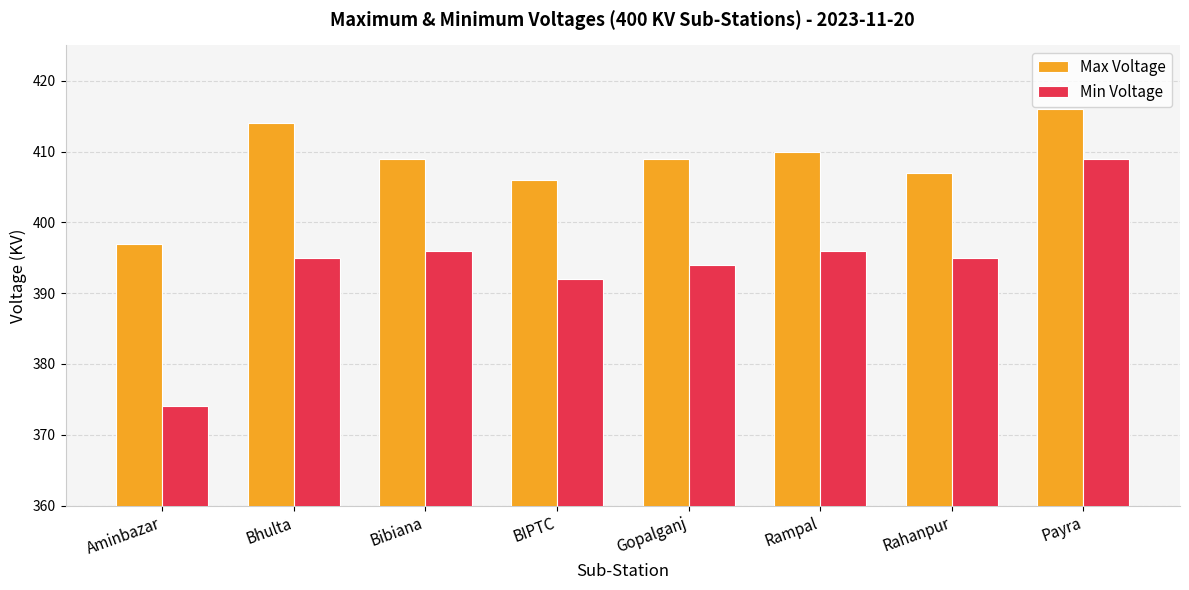

How many data points does each series have?

8